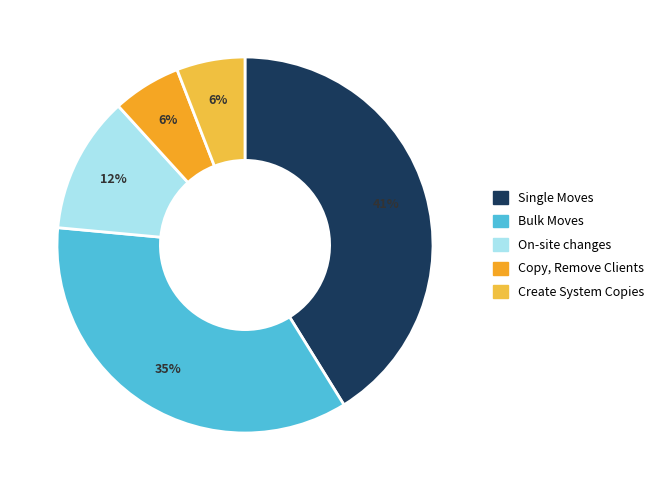

How many segments does this pie chart have?

5